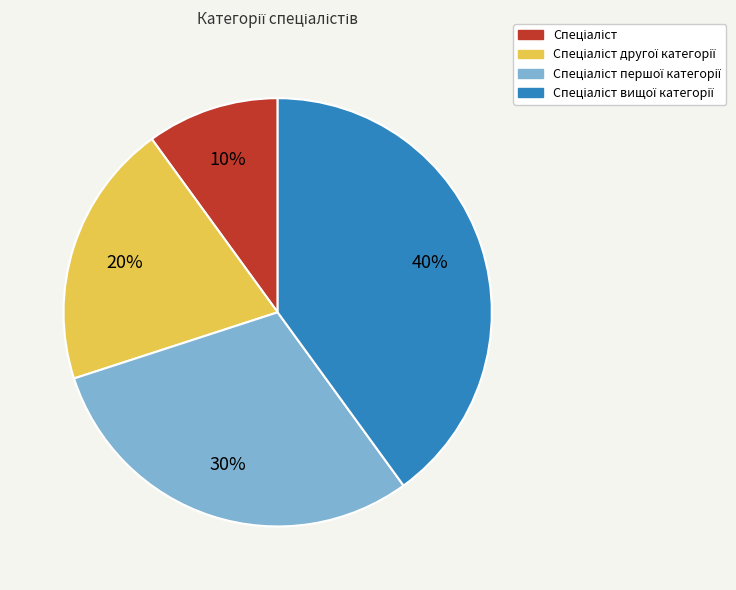

To the nearest percent, what is the average slice percentage?

25%